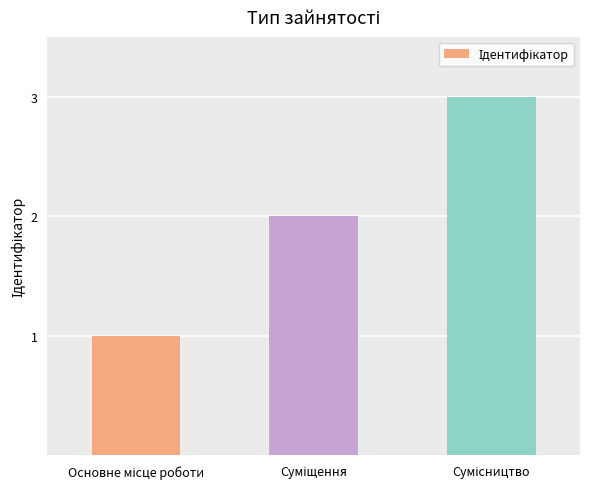

What is the greatest value displayed?

3